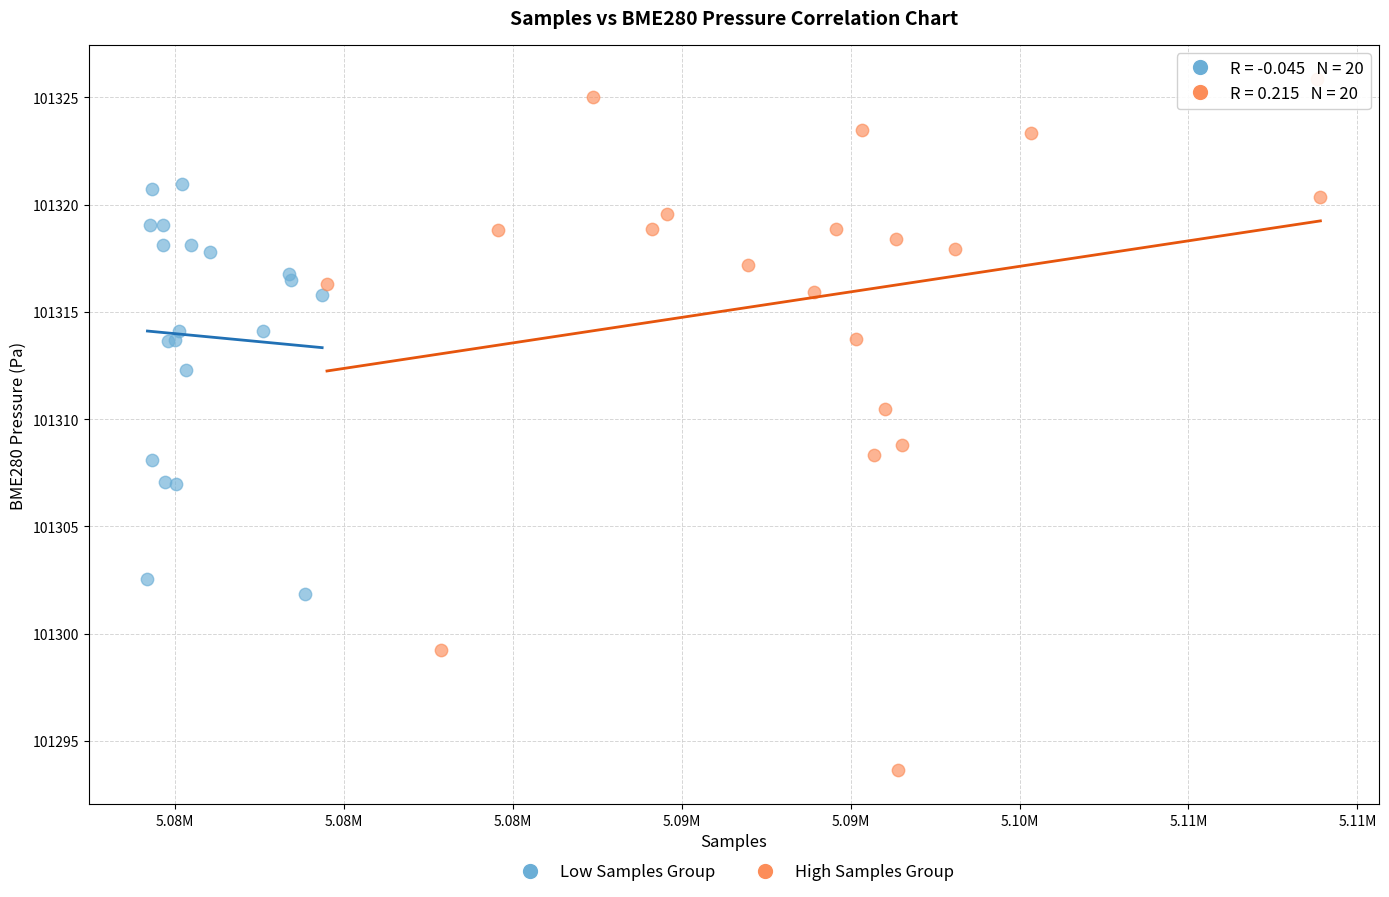

Which series reaches the minimum Y coordinate?

High Samples Group